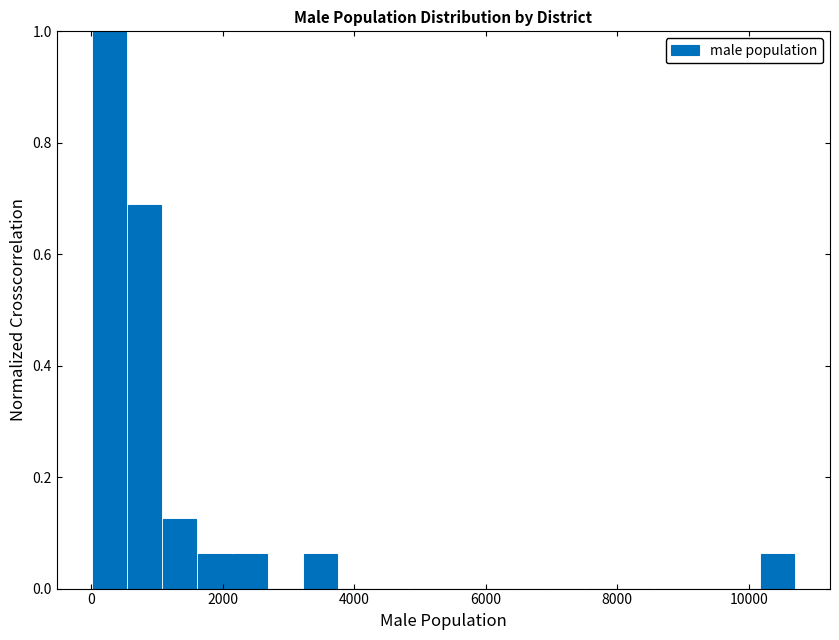

Around what value on the x-axis is the tallest bar? Give the approximate position of its centre, as read against the axis.

200